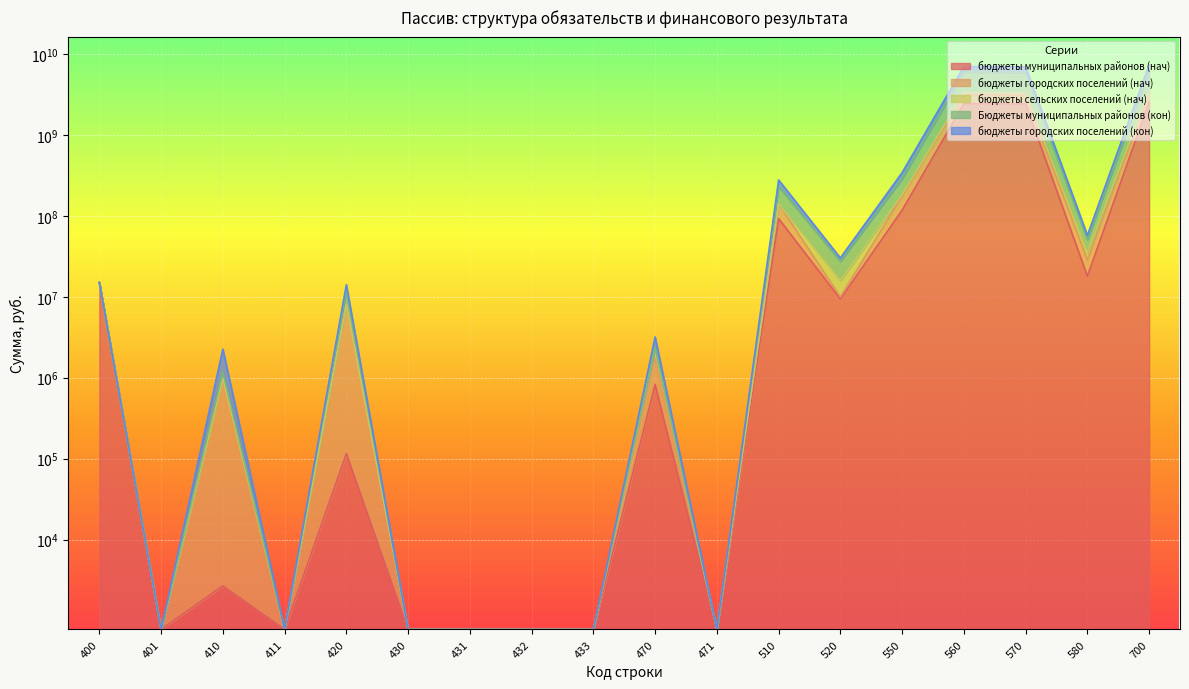

The бюджеты муниципальных районов (нач) series shows 1350171.2 at 470. True or false?

False